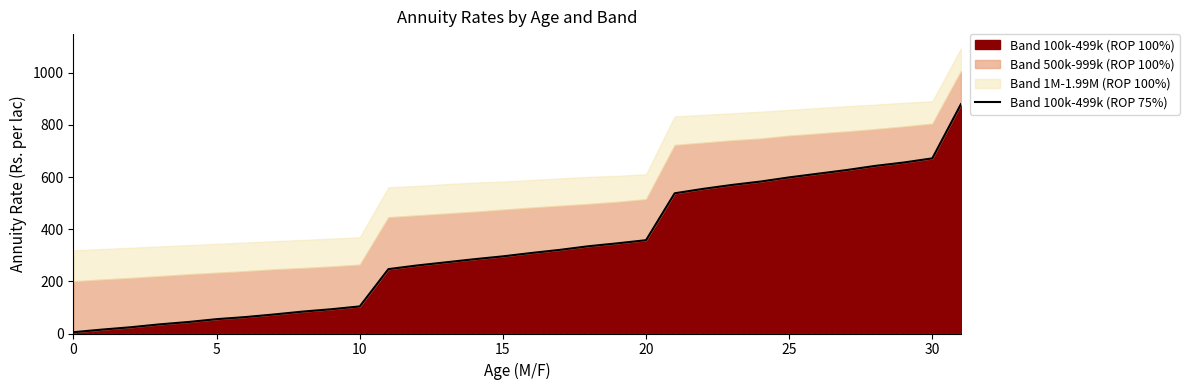

What is the label of the 24th point from the right?

8